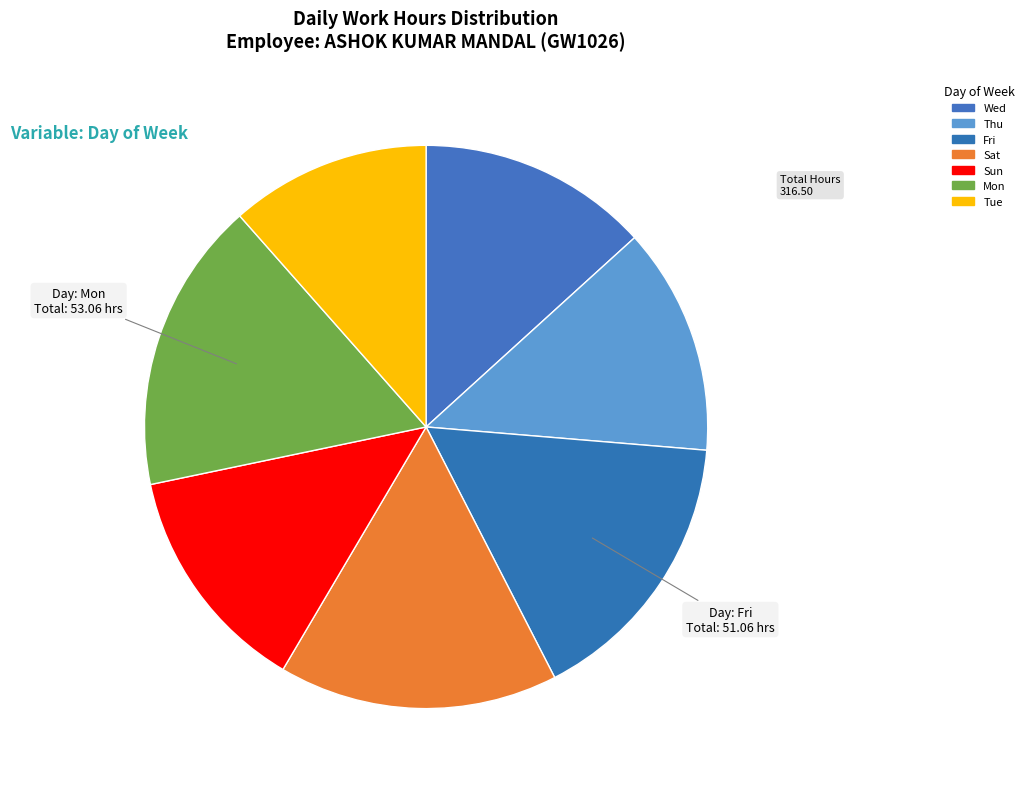

How many segments does this pie chart have?

7